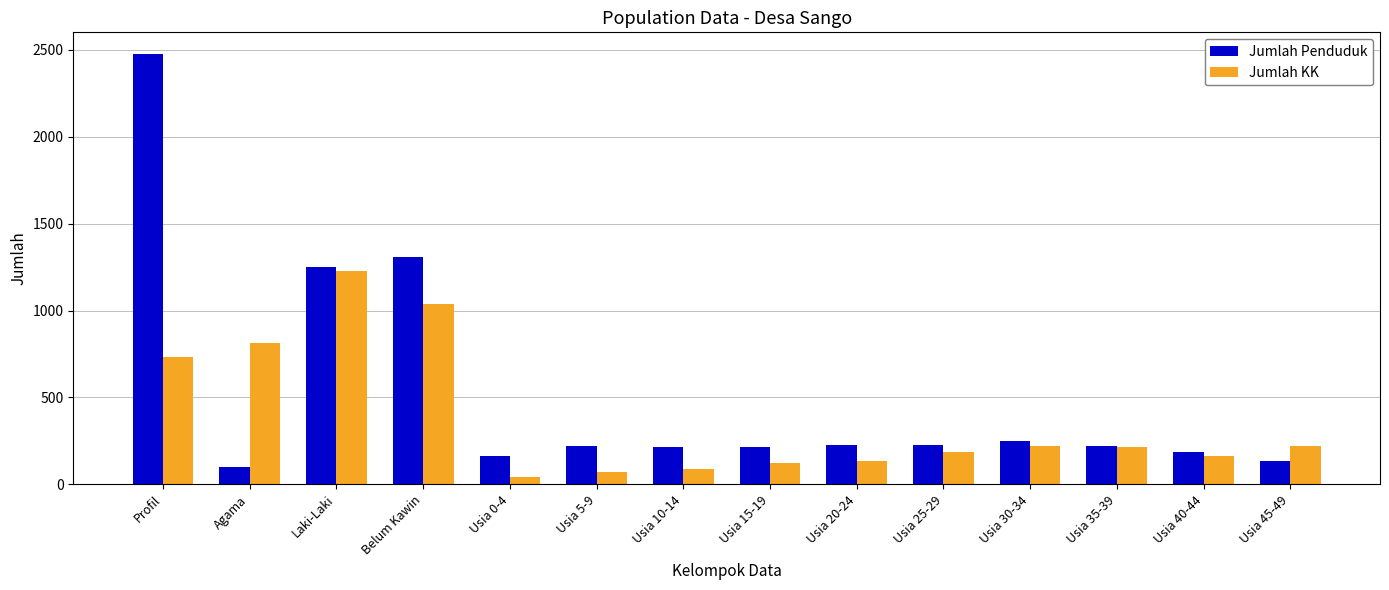

What is the average value of the Jumlah KK series?

377